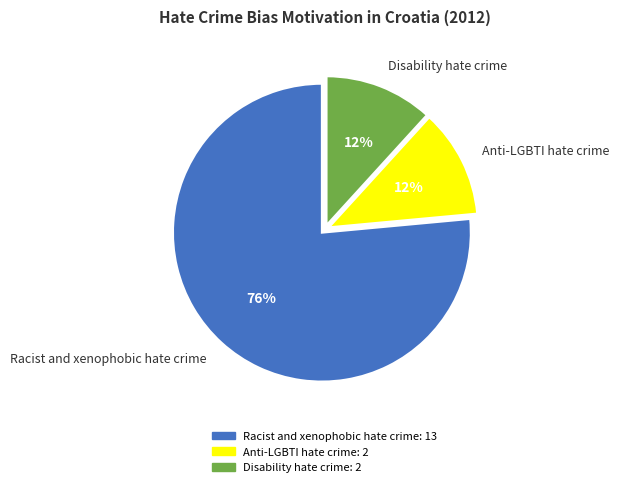

Approximately how many times larger is the value at Disability hate crime compared to Anti-LGBTI hate crime?

1.0